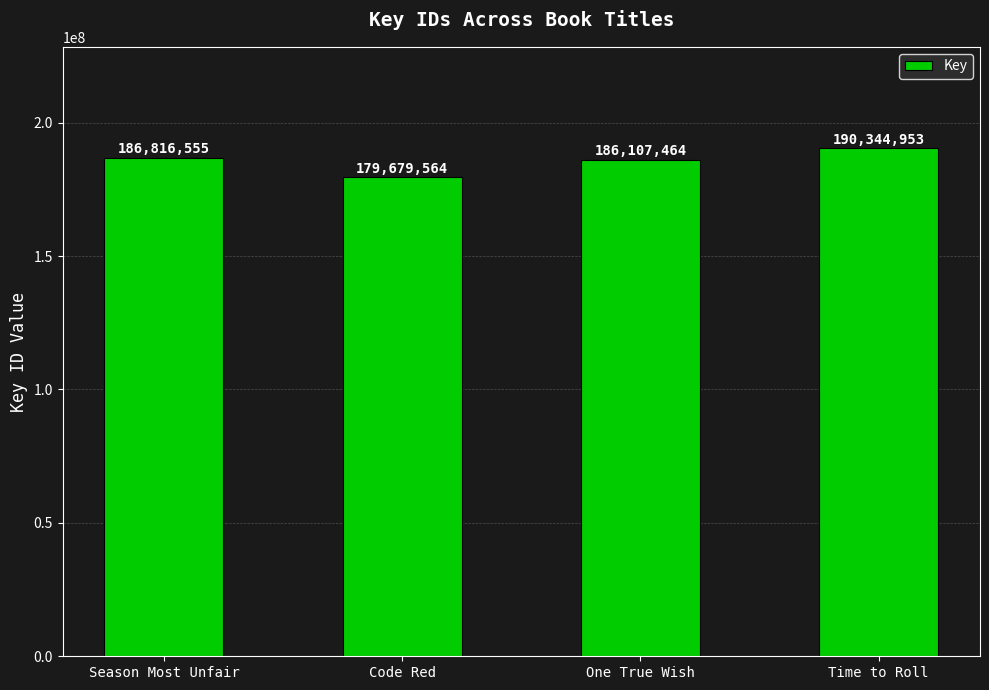

The chart shows a value of 325116026 at One True Wish. True or false?

False